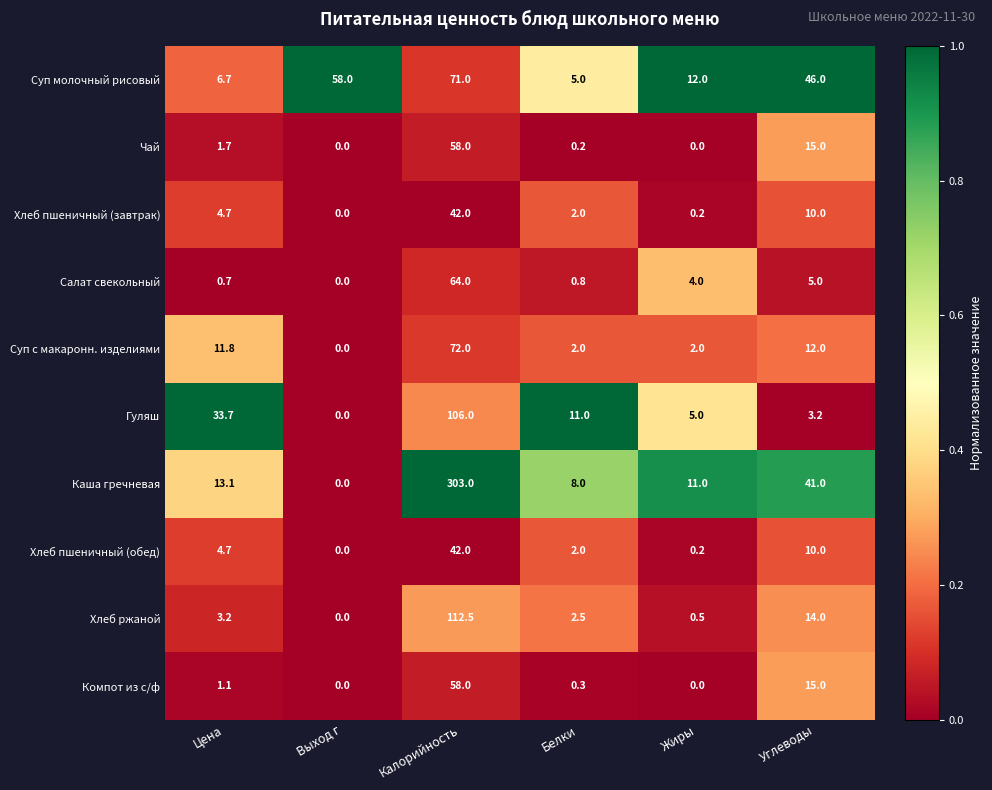

The Компот из с/ф series shows 15.0 at Углеводы. True or false?

True